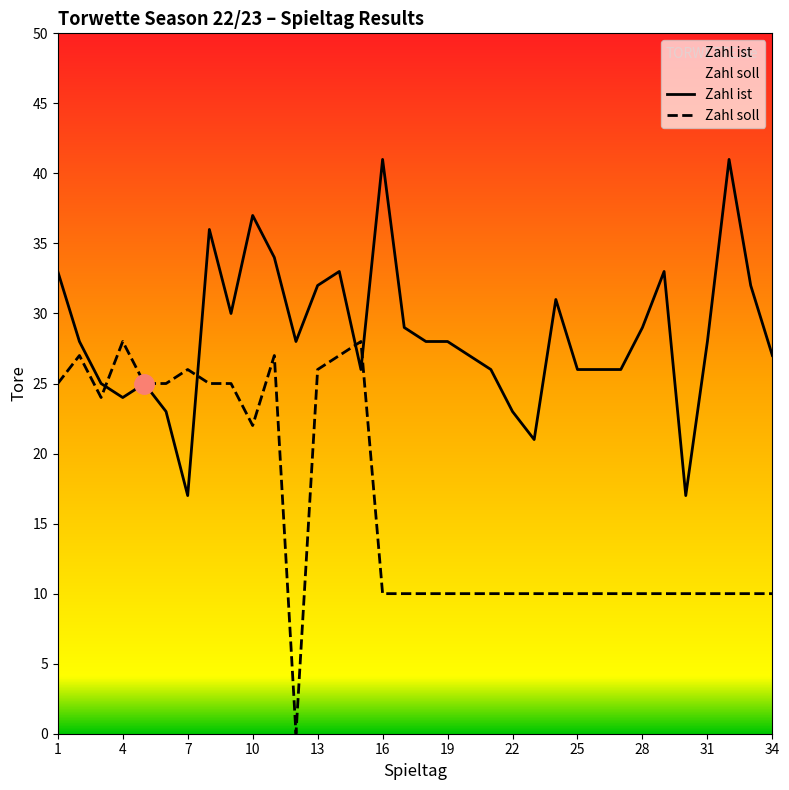

Which series has the widest spread of values?

Zahl soll